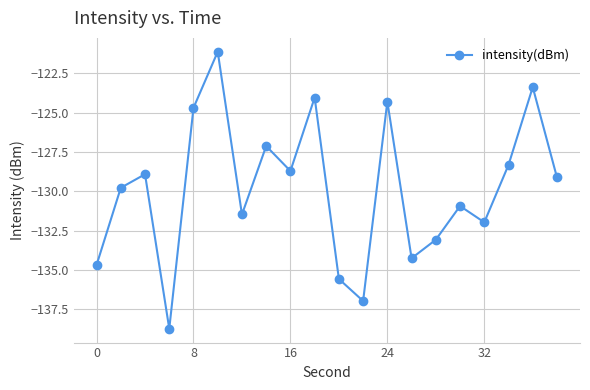

How many categories are shown in the chart?

20